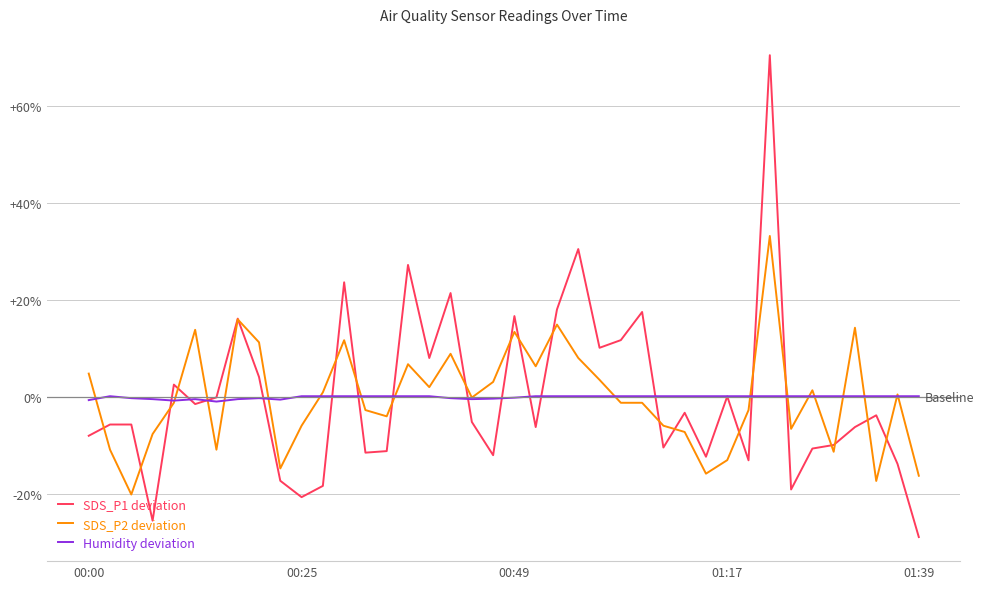

What is the smallest value displayed?

-28.8